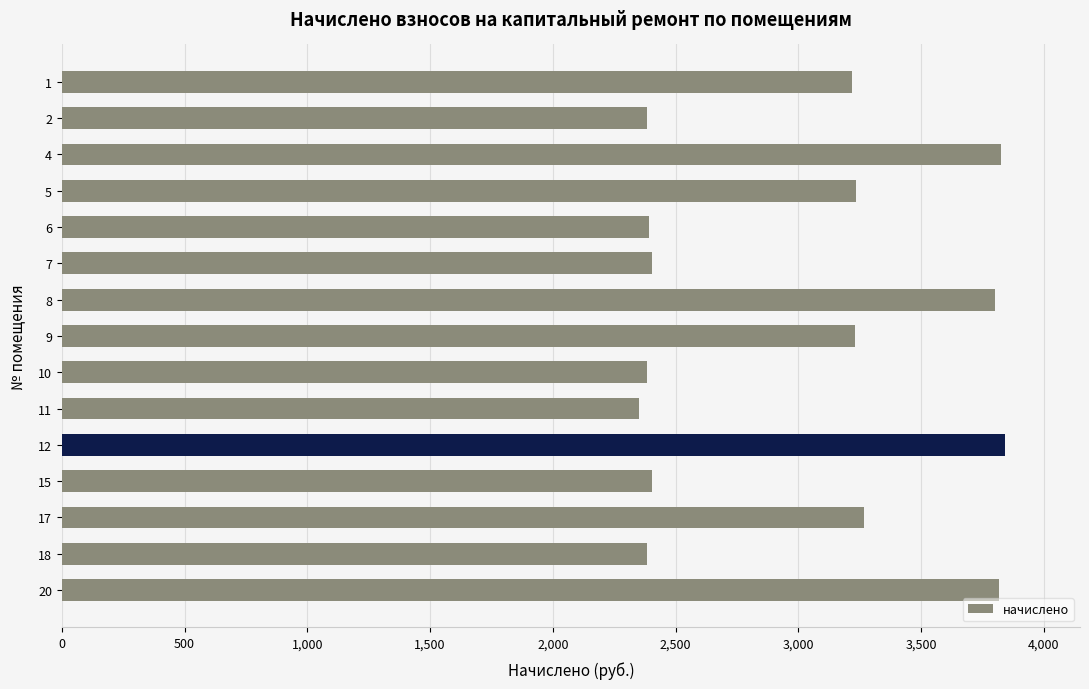

What is the ratio of the value at 8 to the value at 5?

1.2